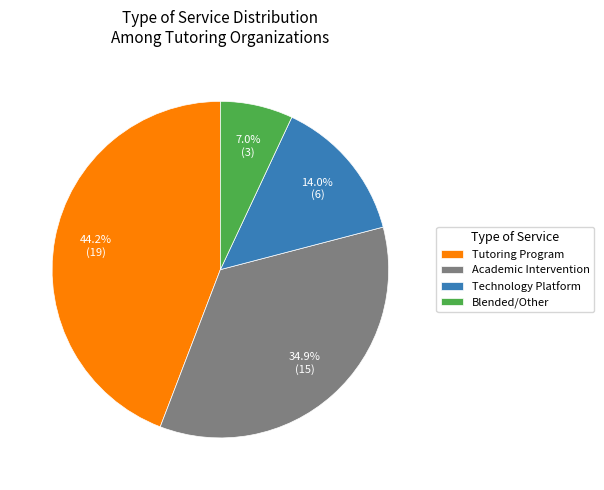

To the nearest percent, what is the difference between the largest and smallest slice percentages?

37%